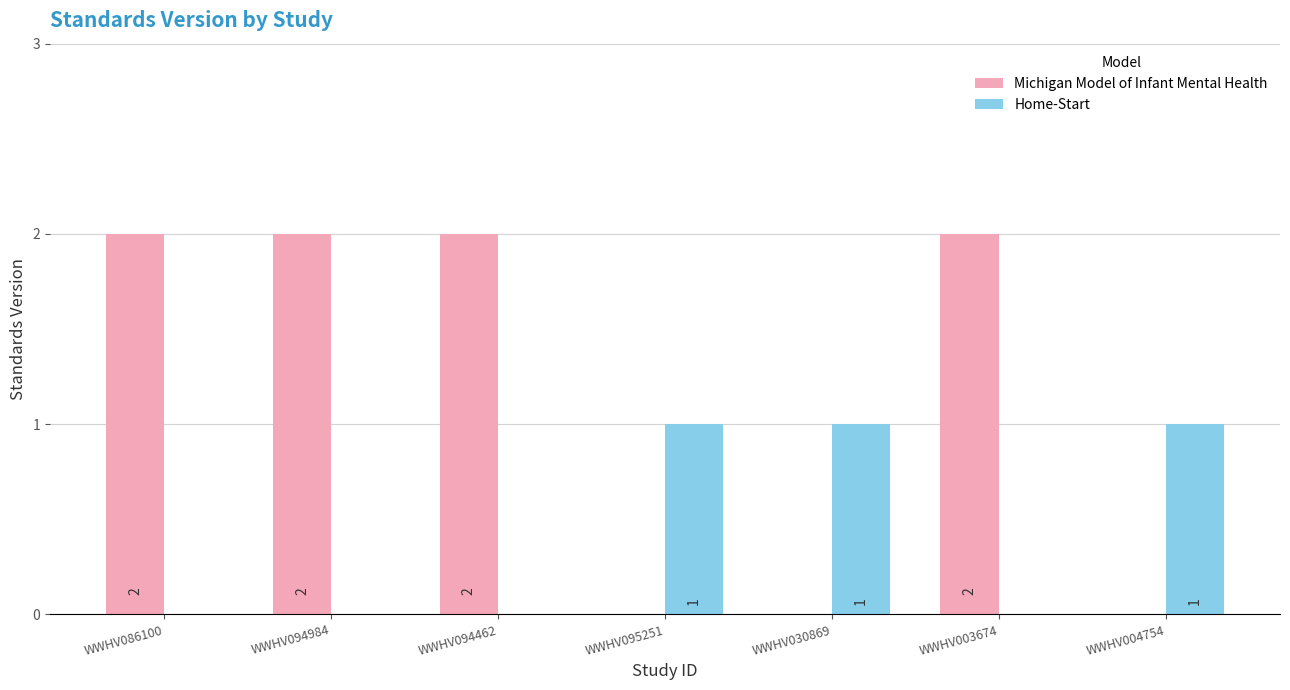

Reading left to right, what are all the values shown in this chart?

Michigan Model of Infant Mental Health: WWHV086100=2	WWHV094984=2	WWHV094462=2	WWHV095251=0	WWHV030869=0	WWHV003674=2	WWHV004754=0
Home-Start: WWHV086100=0	WWHV094984=0	WWHV094462=0	WWHV095251=1	WWHV030869=1	WWHV003674=0	WWHV004754=1